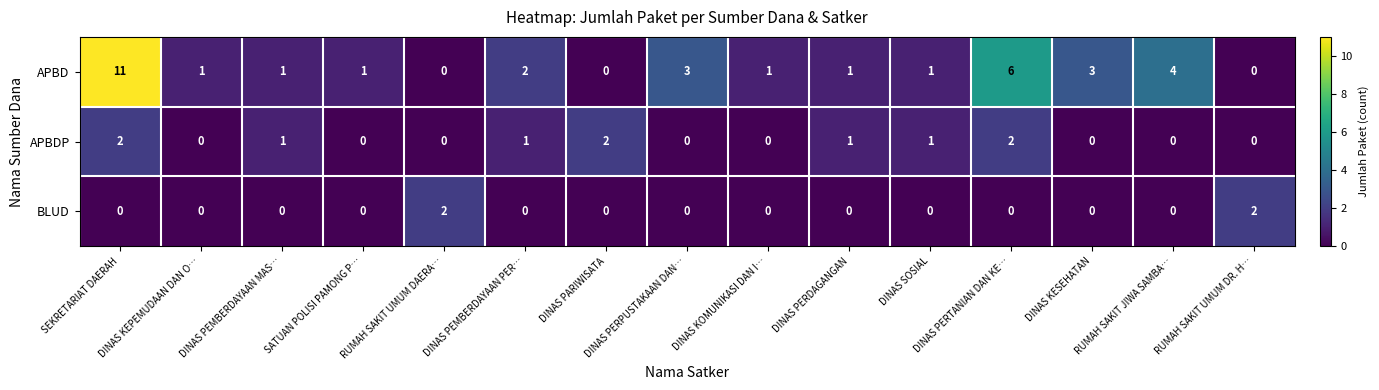

At which category is the sum across all series the highest?

SEKRETARIAT DAERAH